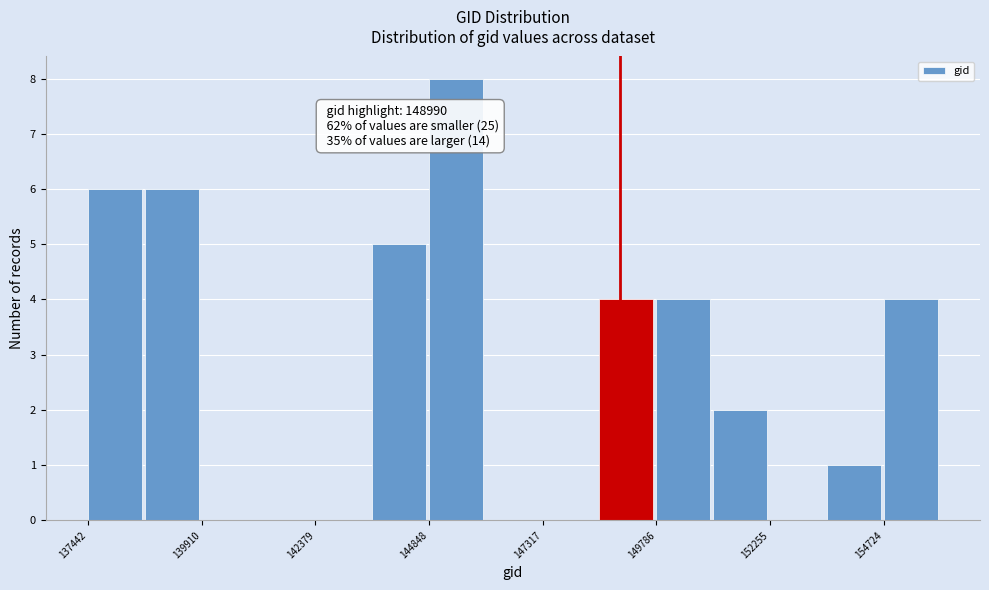

Read against the x-axis, roughly where is the centre of the tallest bar?

145500